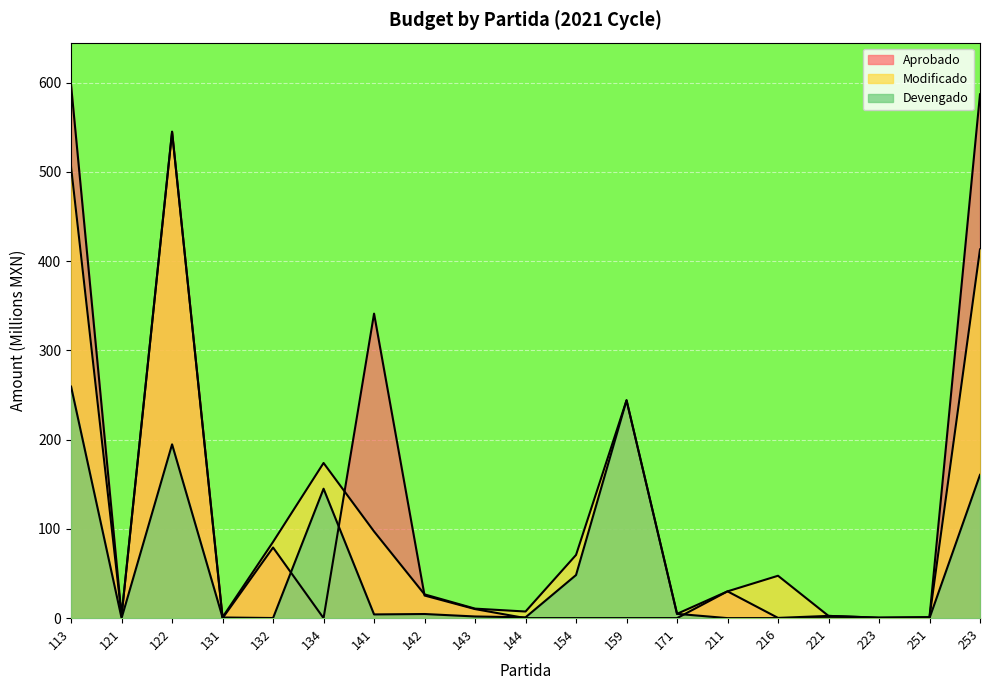

At which label does Devengado reach its minimum?

121